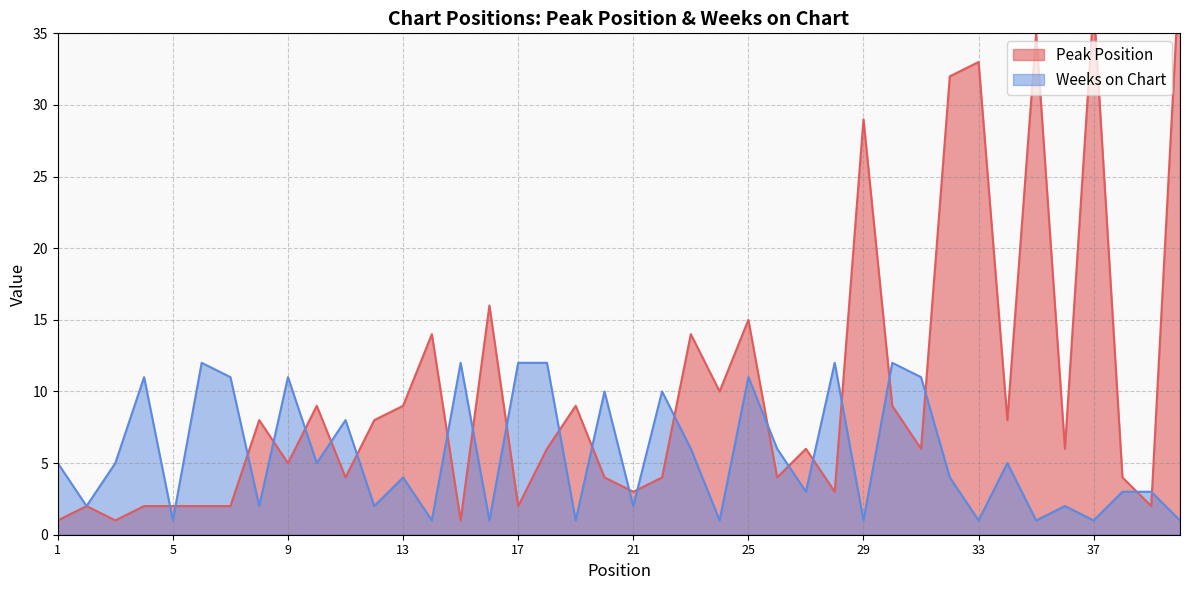

At which label is Peak Position closest to 20?

16